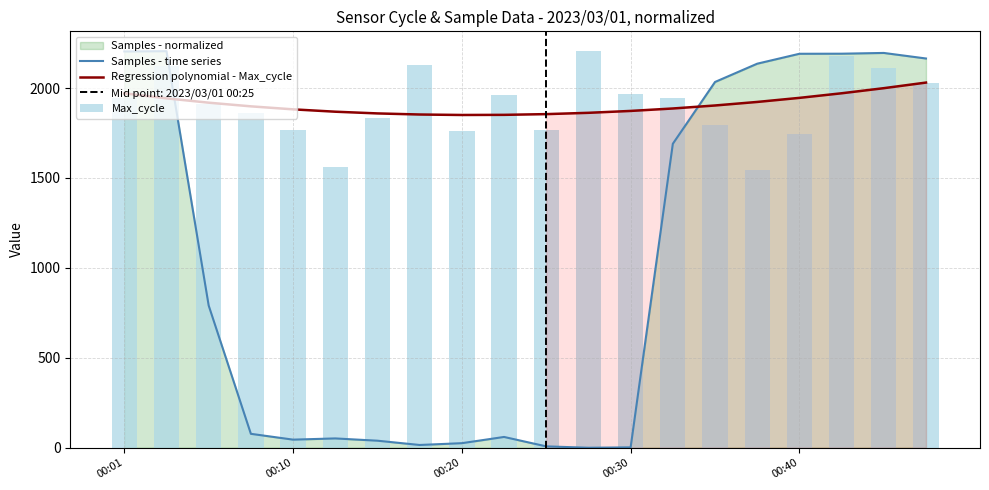

What is the maximum value shown in the chart?

2205.0